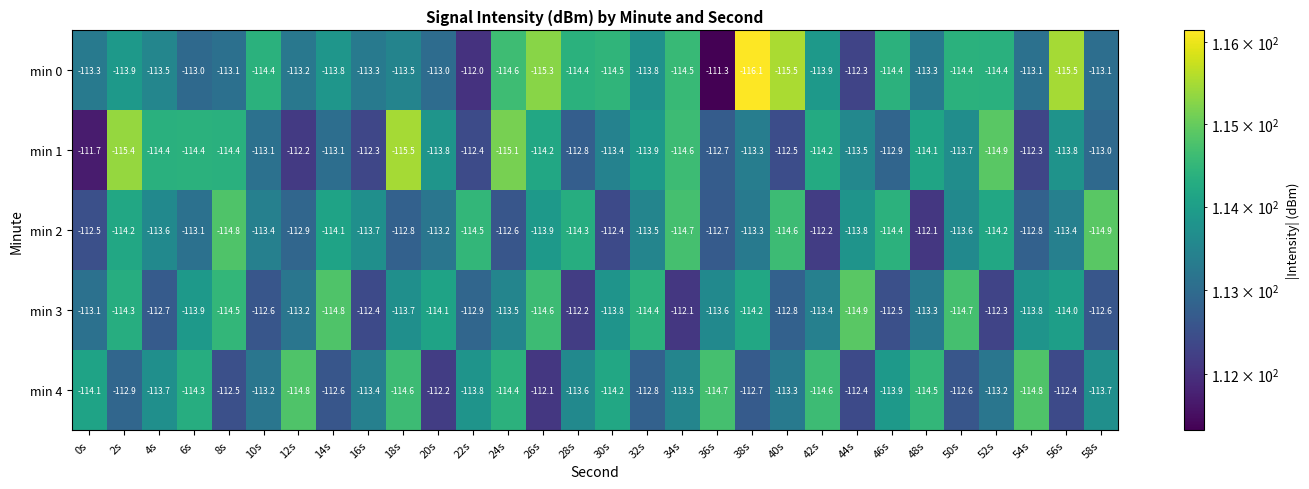

What is the sum of the min 2 values at 0s and 28s?

-226.8